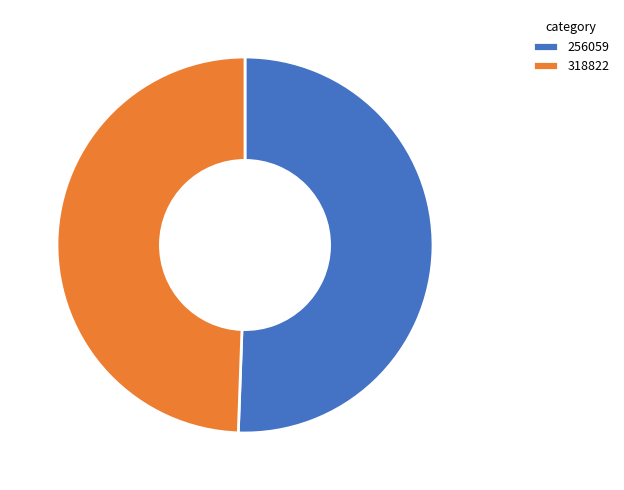

Is it true that 318822 is 49% of the pie?

True